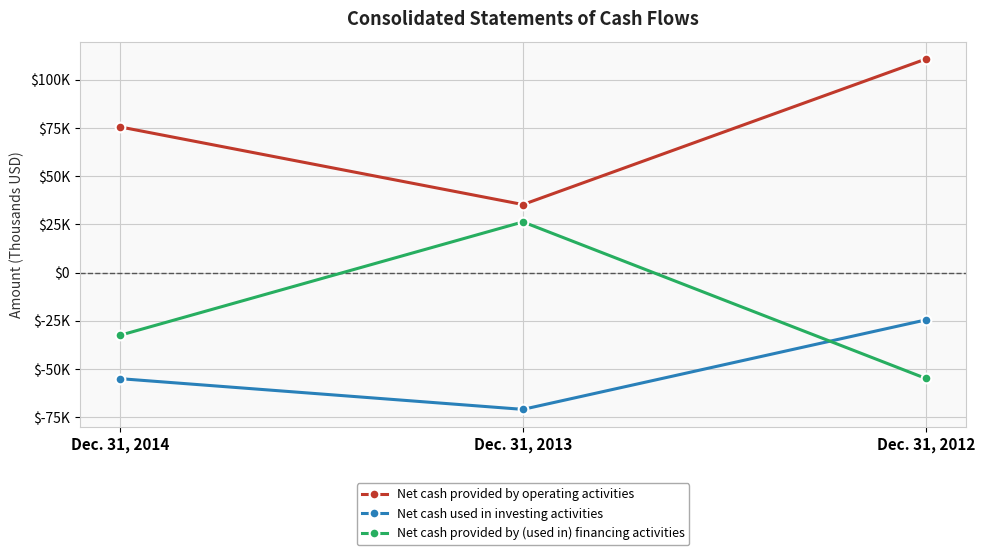

Rank the series by their average value, from lowest to highest.

Net cash used in investing activities, Net cash provided by (used in) financing activities, Net cash provided by operating activities